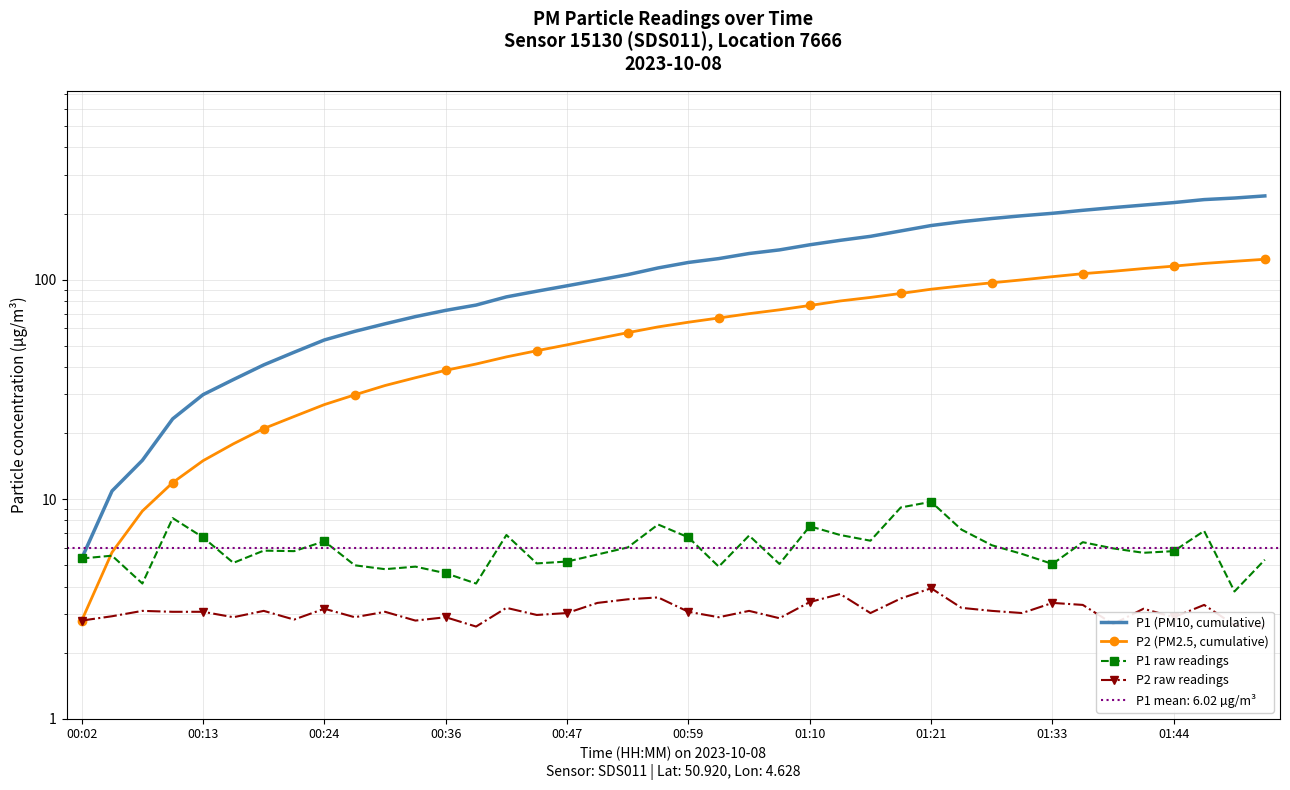

Rank the categories by P2 (PM2.5, cumulative) value from highest to lowest.

39, 38, 37, 36, 35, 34, 33, 32, 31, 30, 29, 28, 27, 26, 25, 24, 23, 22, 21, 20, 19, 18, 17, 16, 15, 14, 13, 12, 11, 10, 01:44, 01:33, 01:21, 01:10, 00:59, 00:47, 00:36, 00:24, 00:13, 00:02